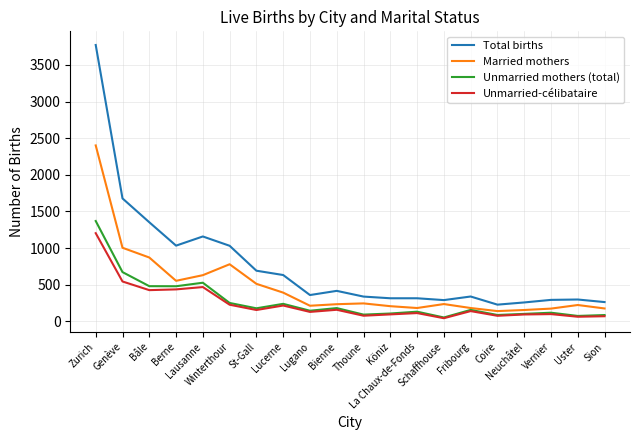

Where is Married mothers nearest to the value 1271?

Genève